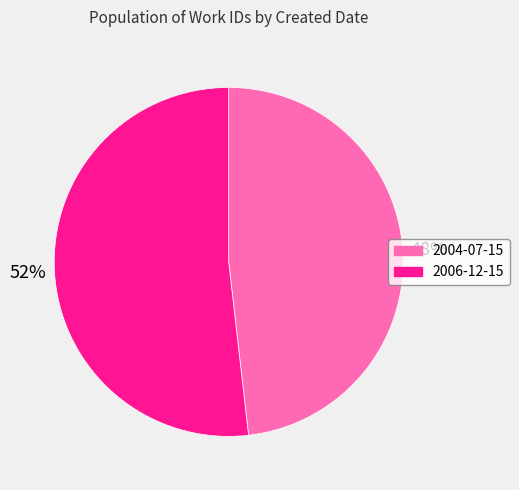

Between 2006-12-15 and 2004-07-15, which is larger?

2006-12-15